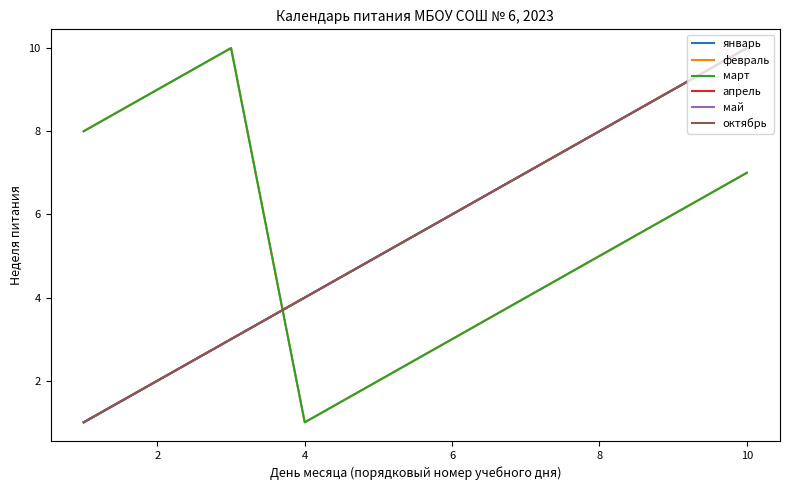

Does the chart have visible grid lines?

No